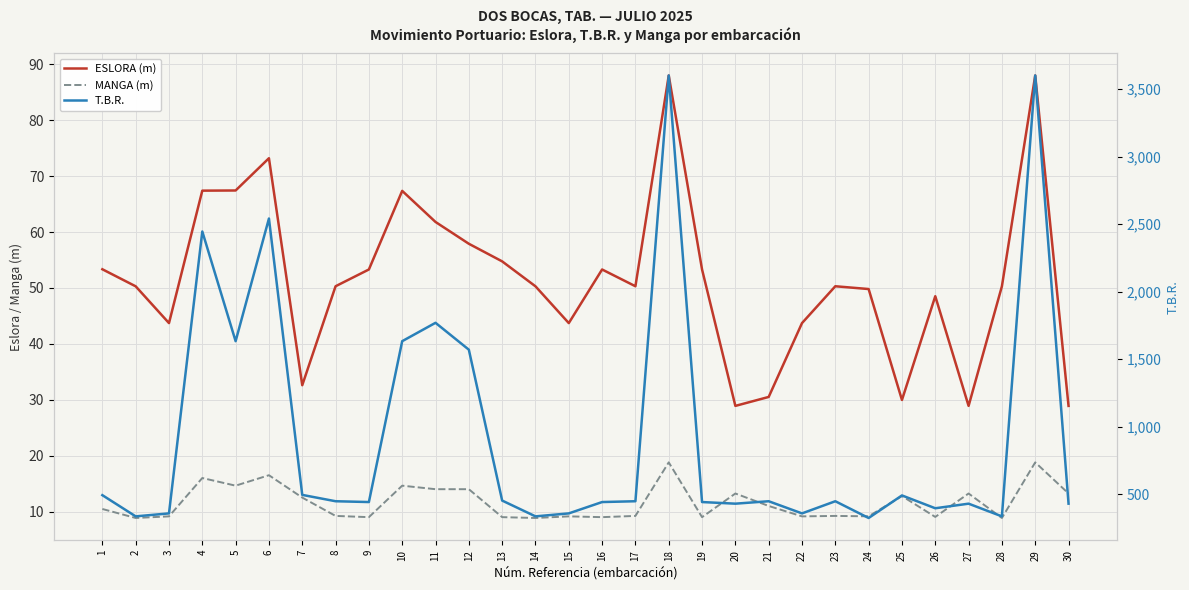

True or false: MANGA (m) and ESLORA (m) cross at least once.

False